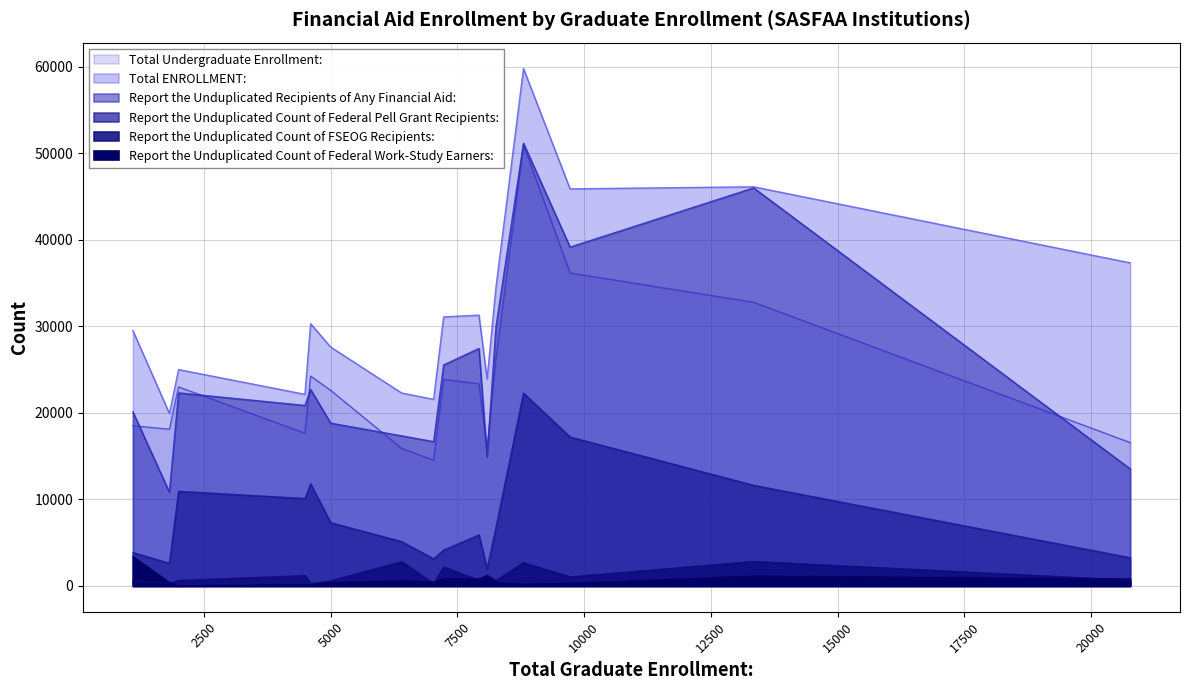

True or false: Report the Unduplicated Count of Federal Work-Study Earners: and Report the Unduplicated Count of Federal Pell Grant Recipients: intersect in this chart.

False